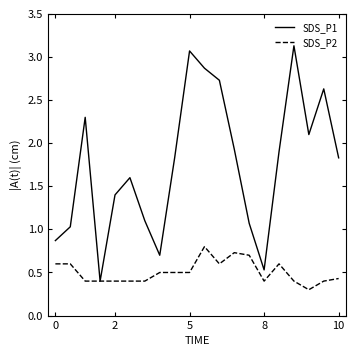

Which series has the widest spread of values?

SDS_P1